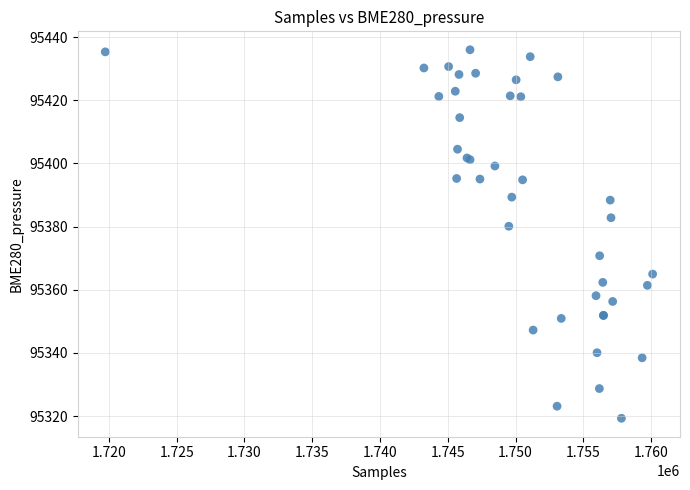

What Y value in the scatter plot is closest to 95377?

95380.1